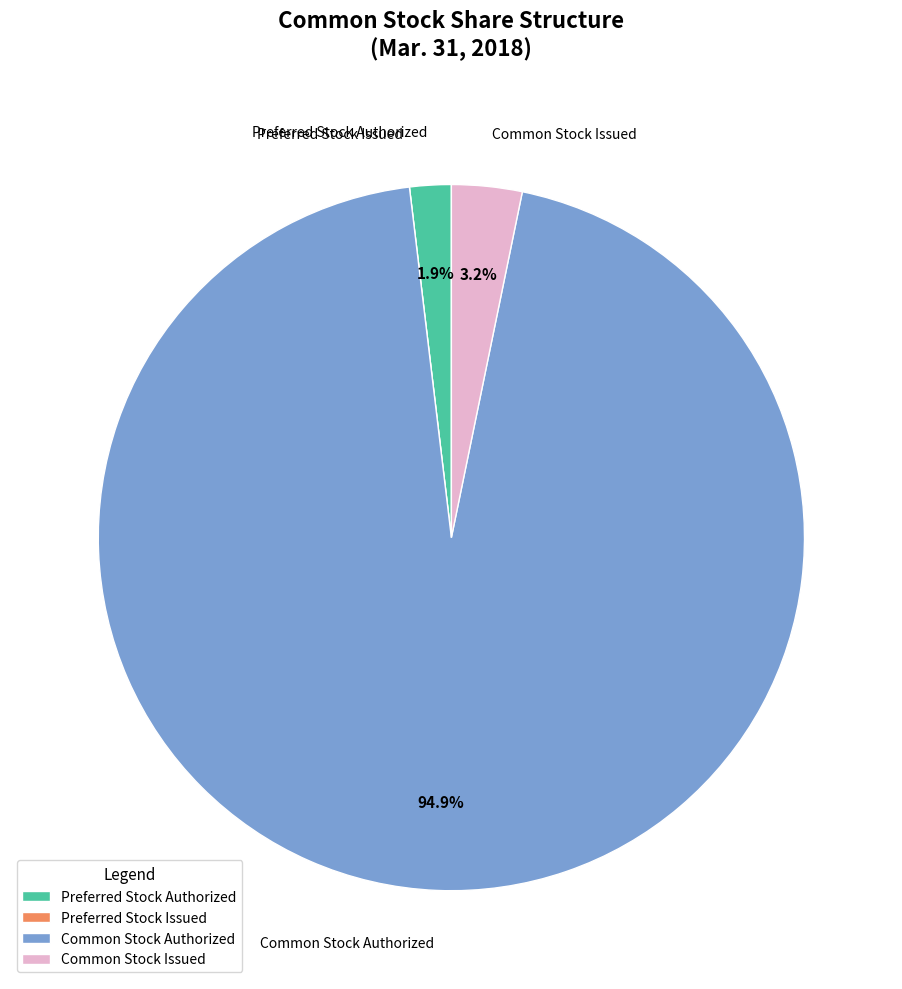

Which category has the biggest portion of the pie?

Common Stock Authorized